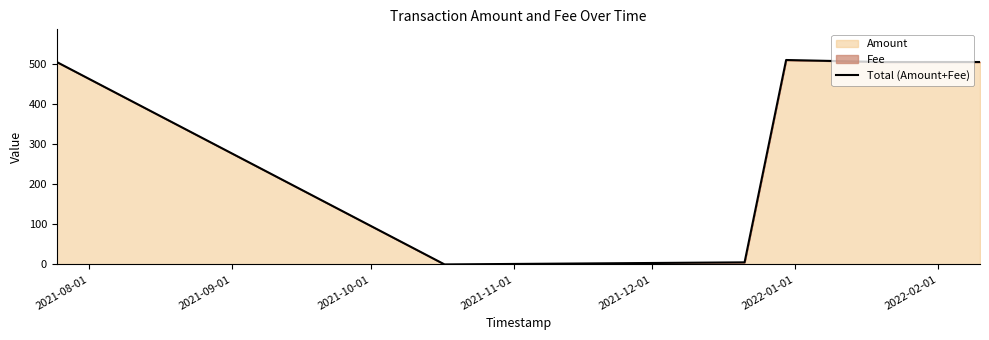

At which label does the data first exceed 505?

2021-08-01